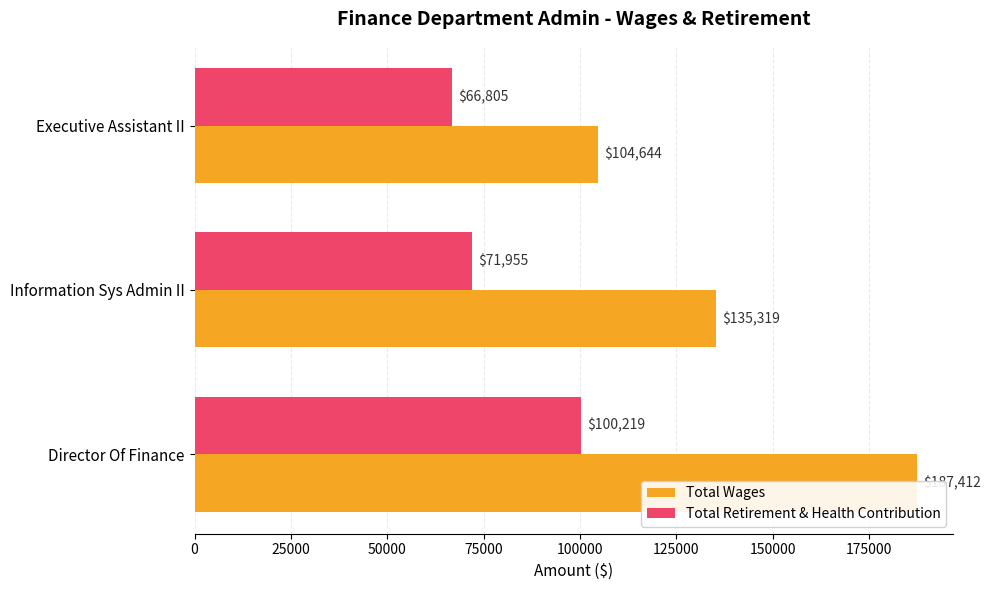

At how many categories does at least one series exceed 103057?

3